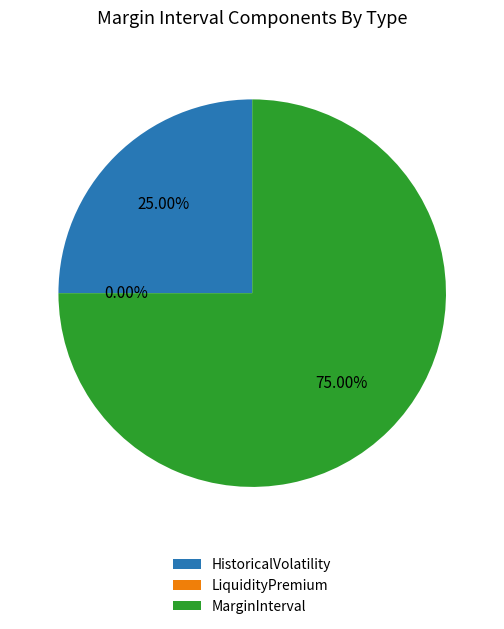

Count the number of slices in the pie.

3